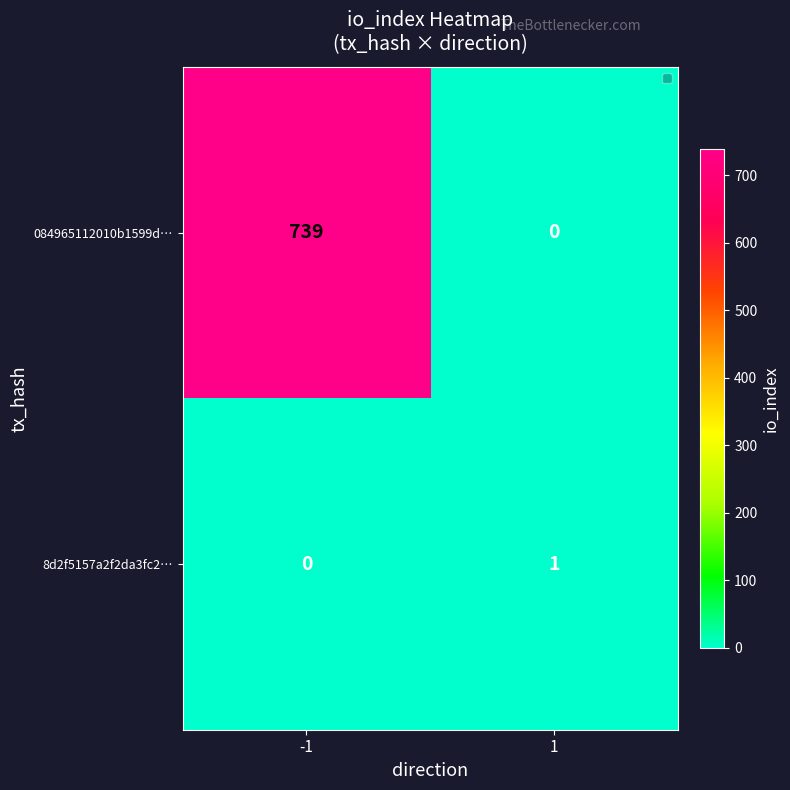

What is the greatest value displayed?

739